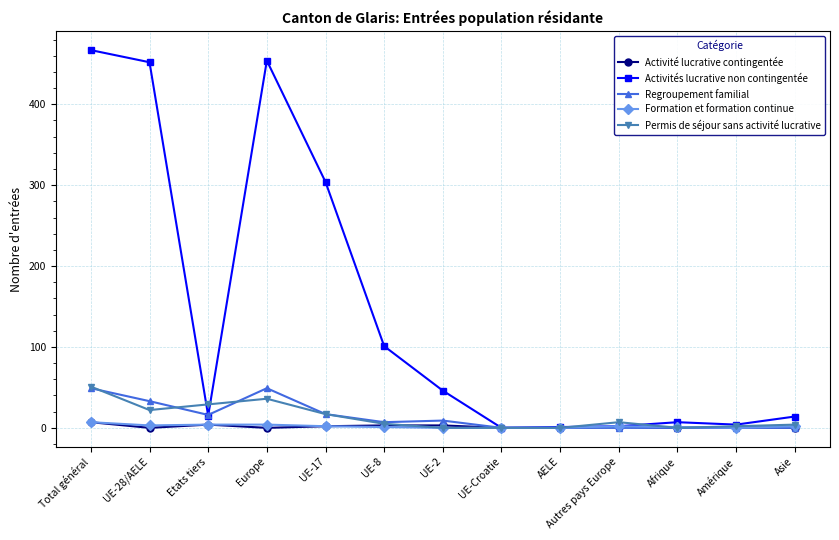

What are all the series names shown in the legend?

Activité lucrative contingentée, Activités lucrative non contingentée, Regroupement familial, Formation et formation continue, Permis de séjour sans activité lucrative